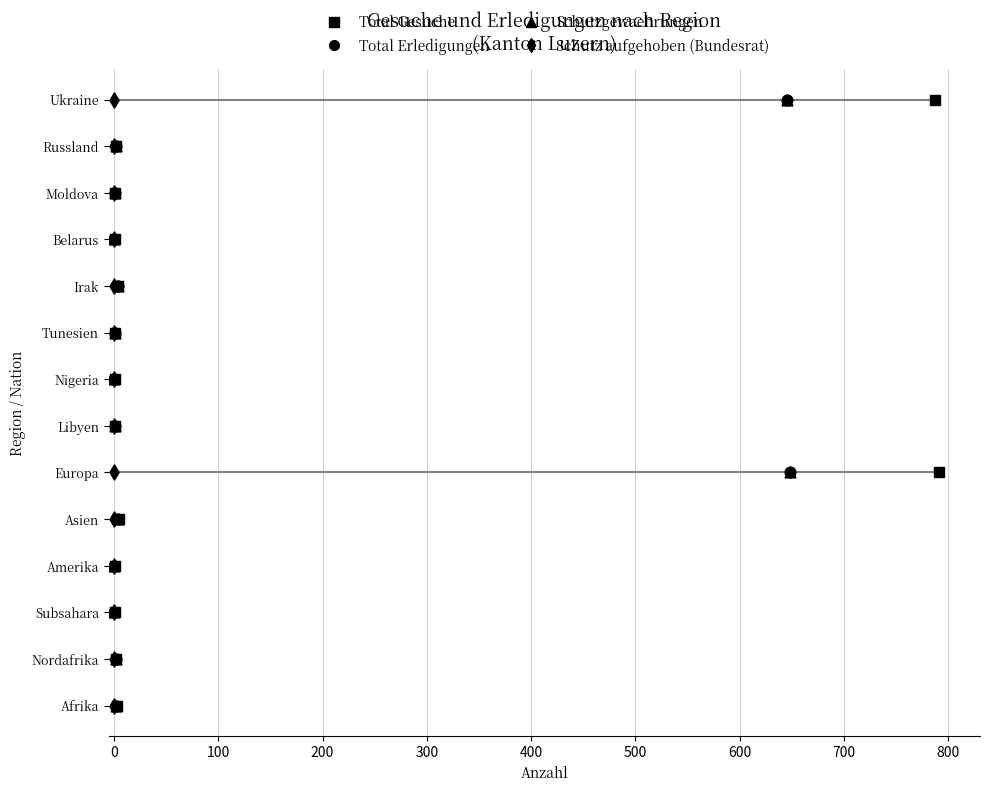

What are all the series names shown in the legend?

Total Gesuche, Total Erledigungen, Schutzgewaehrungen, Schutz aufgehoben (Bundesrat)